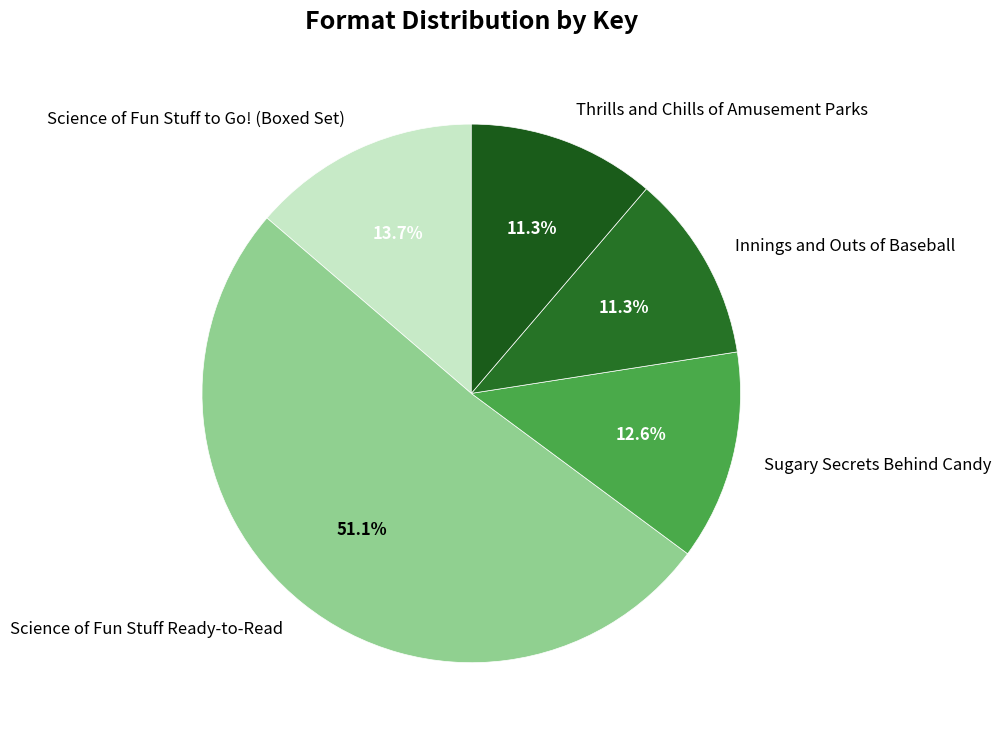

How many segments does this pie chart have?

5